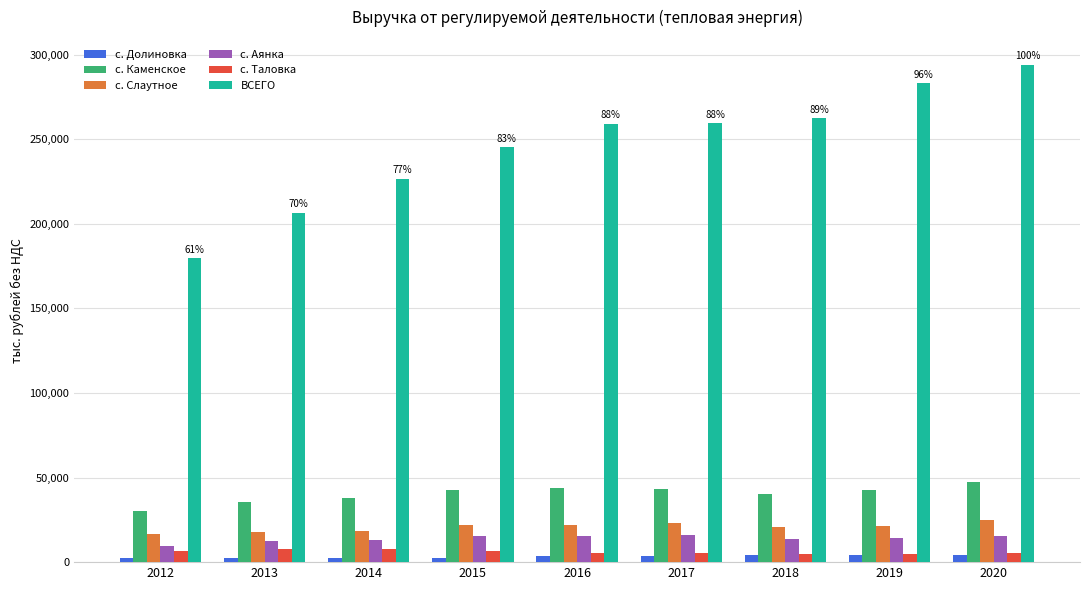

What is the average value of the с. Долиновка series?

3321.8